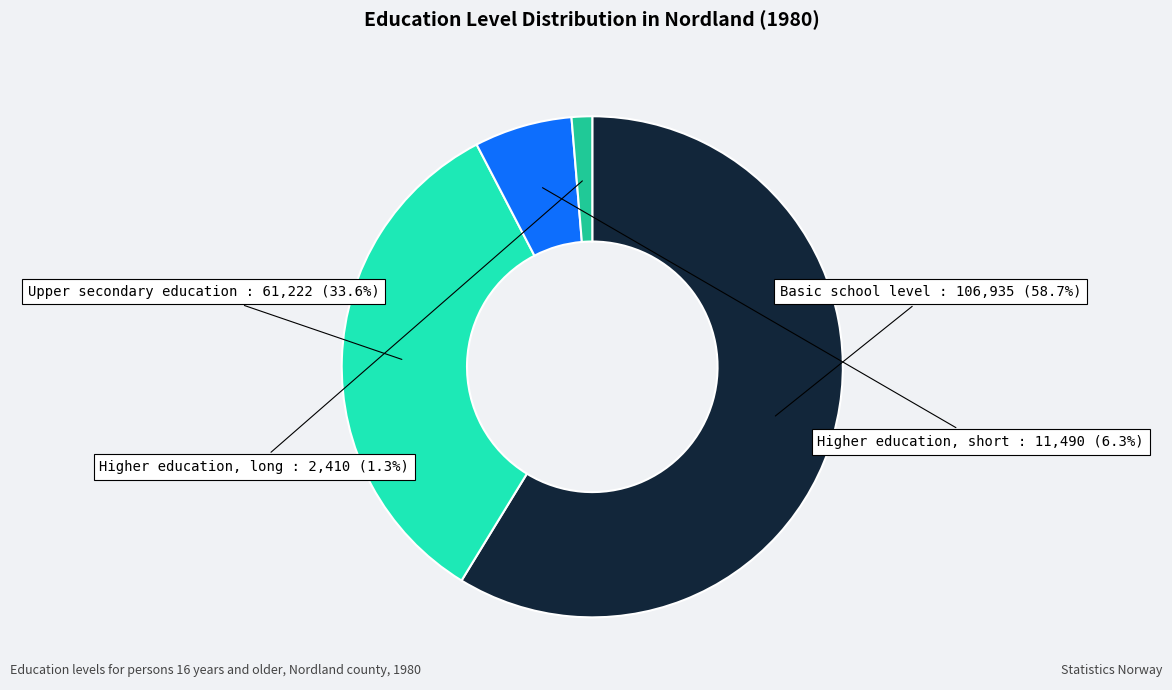

To the nearest percent, what is the difference between the largest and smallest slice percentages?

57%